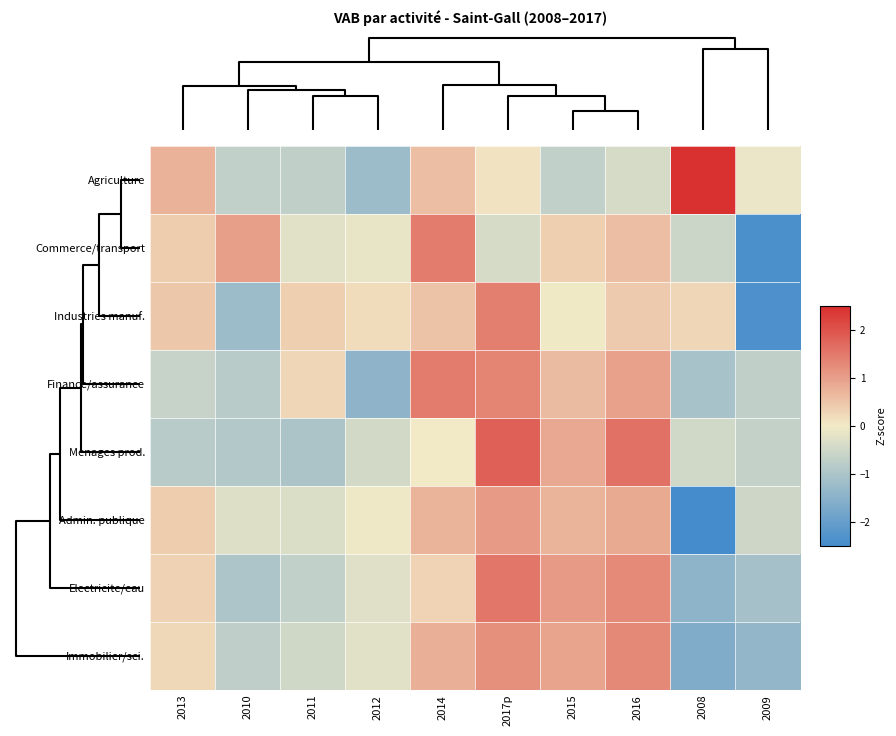

Reading left to right, what are all the values shown in this chart?

Agriculture: 2013=0.7	2010=-0.7	2011=-0.7	2012=-1.2	2014=0.6	2017p=0.1	2015=-0.7	2016=-0.4	2008=2.4	2009=-0.1
Commerce/transport: 2013=0.4	2010=1.0	2011=-0.3	2012=-0.2	2014=1.5	2017p=-0.4	2015=0.4	2016=0.6	2008=-0.5	2009=-2.4
Industries manuf.: 2013=0.5	2010=-1.2	2011=0.4	2012=0.2	2014=0.5	2017p=1.4	2015=-0.0	2016=0.4	2008=0.3	2009=-2.4
Finance/assurance: 2013=-0.6	2010=-0.8	2011=0.3	2012=-1.4	2014=1.5	2017p=1.3	2015=0.6	2016=1.0	2008=-1.1	2009=-0.7
Menages prod.: 2013=-0.8	2010=-0.9	2011=-1.0	2012=-0.5	2014=0.0	2017p=1.8	2015=0.9	2016=1.6	2008=-0.5	2009=-0.7
Admin. publique: 2013=0.4	2010=-0.3	2011=-0.3	2012=-0.1	2014=0.7	2017p=1.1	2015=0.7	2016=0.8	2008=-2.6	2009=-0.5
Electricite/eau: 2013=0.3	2010=-1.0	2011=-0.7	2012=-0.3	2014=0.3	2017p=1.5	2015=1.0	2016=1.3	2008=-1.4	2009=-1.1
Immobilier/sci.: 2013=0.3	2010=-0.7	2011=-0.5	2012=-0.2	2014=0.8	2017p=1.2	2015=0.9	2016=1.3	2008=-1.6	2009=-1.4